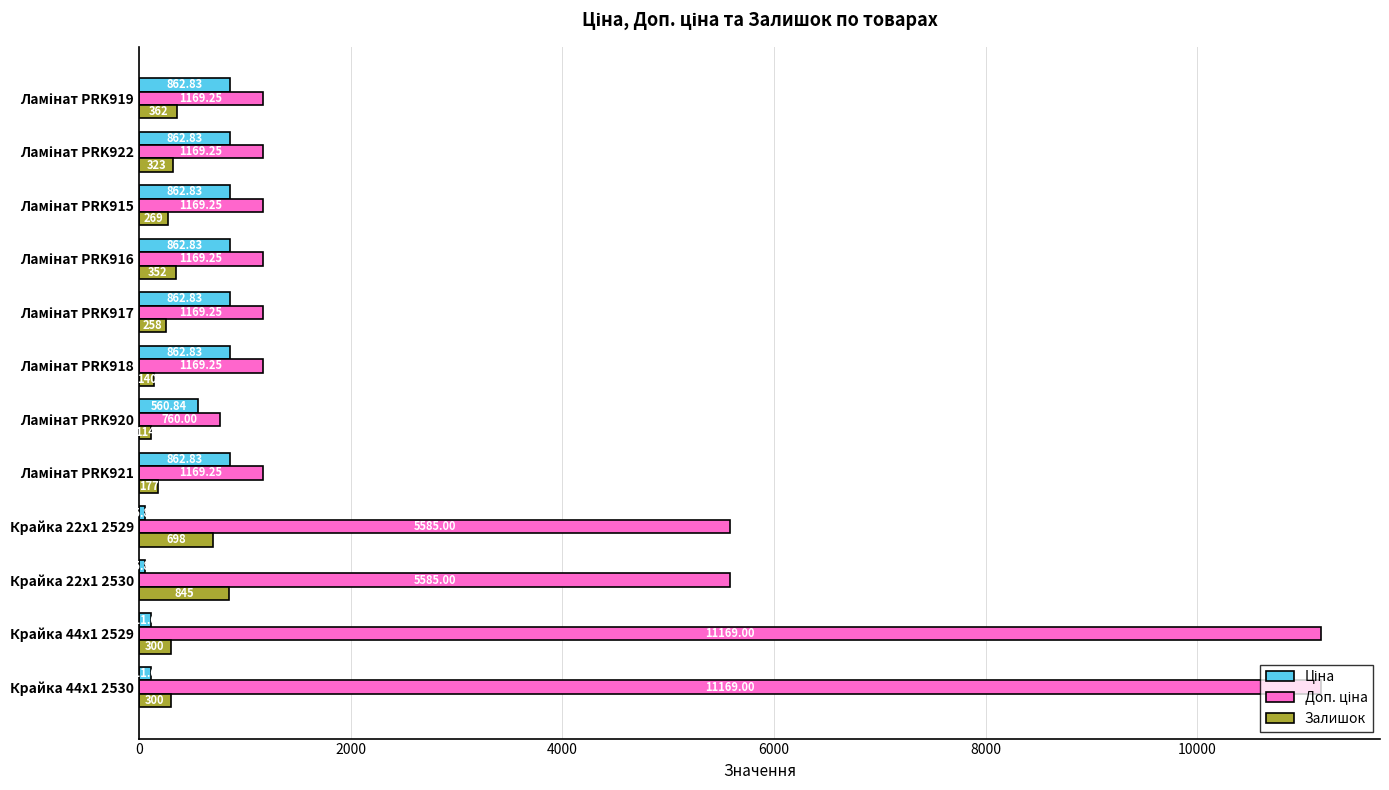

What is the difference between the maximum and second lowest values in the Залишок series?

705.0